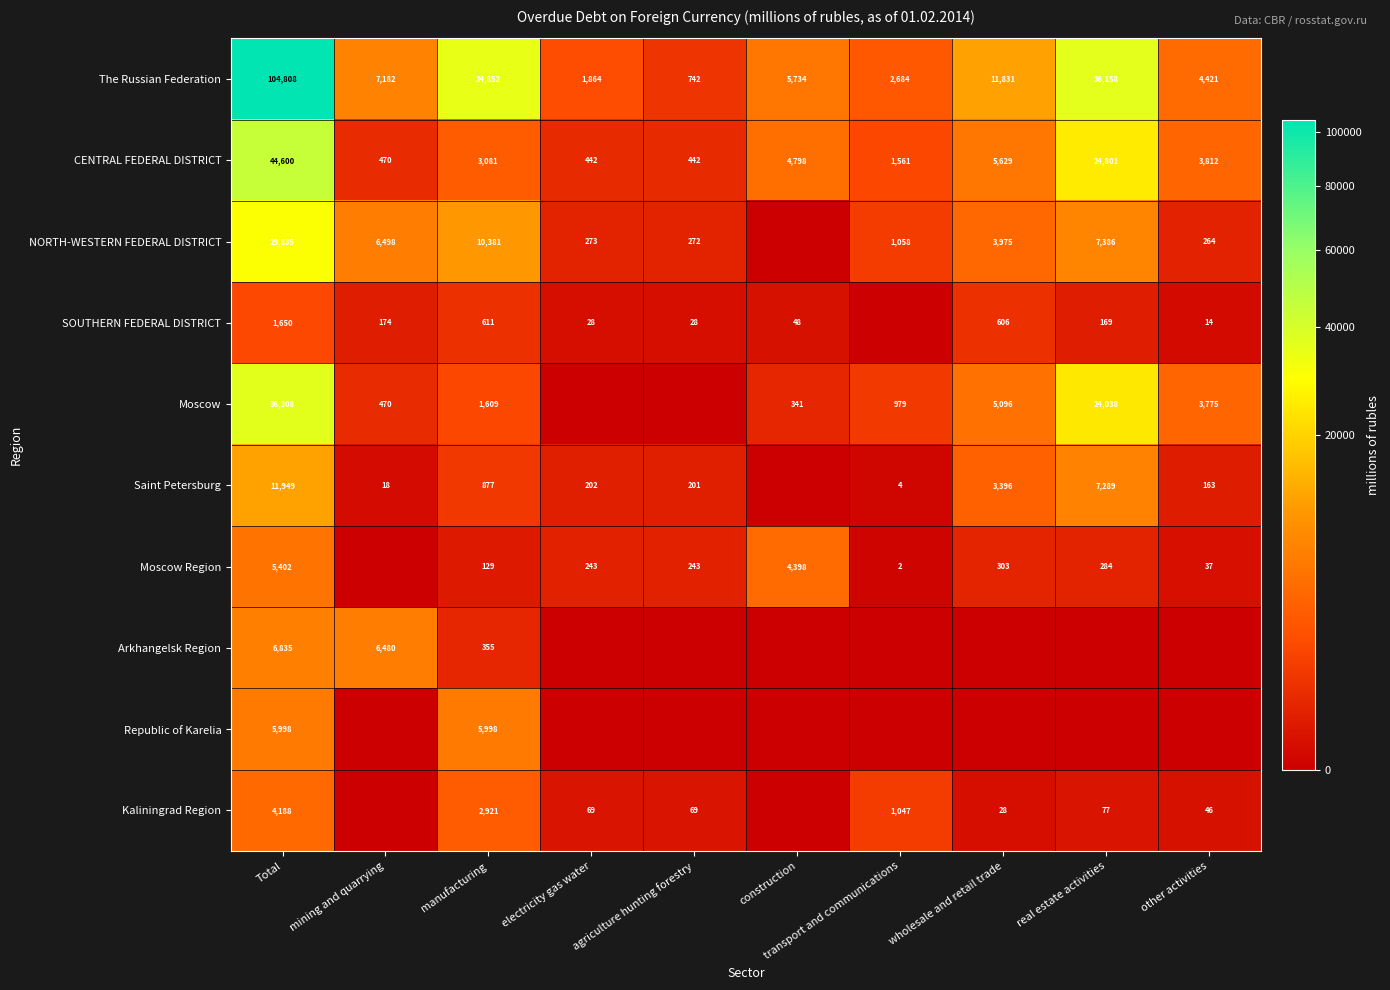

The The Russian Federation series shows 2684 at transport and communications. True or false?

True